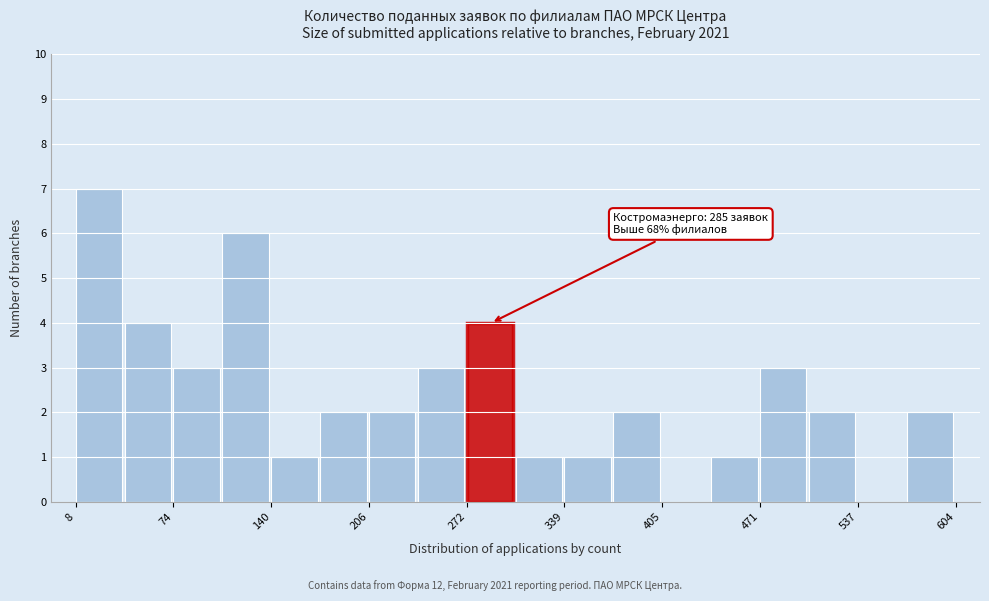

Read against the x-axis, roughly where is the centre of the tallest bar?

20